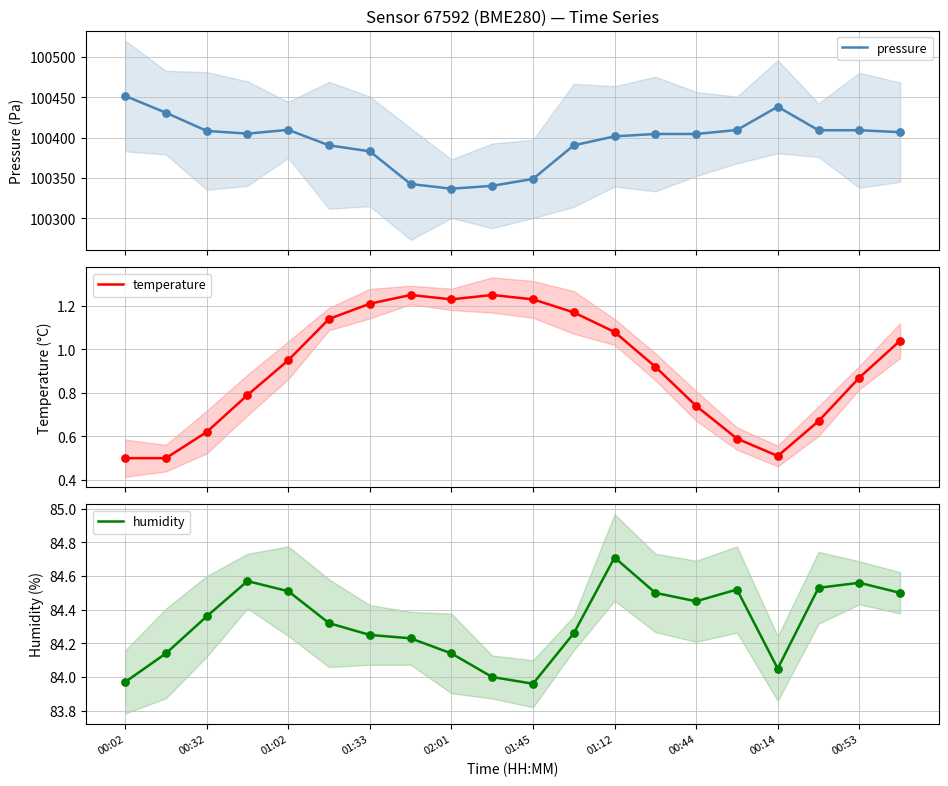

What are all the series names shown in the legend?

pressure, temperature, humidity